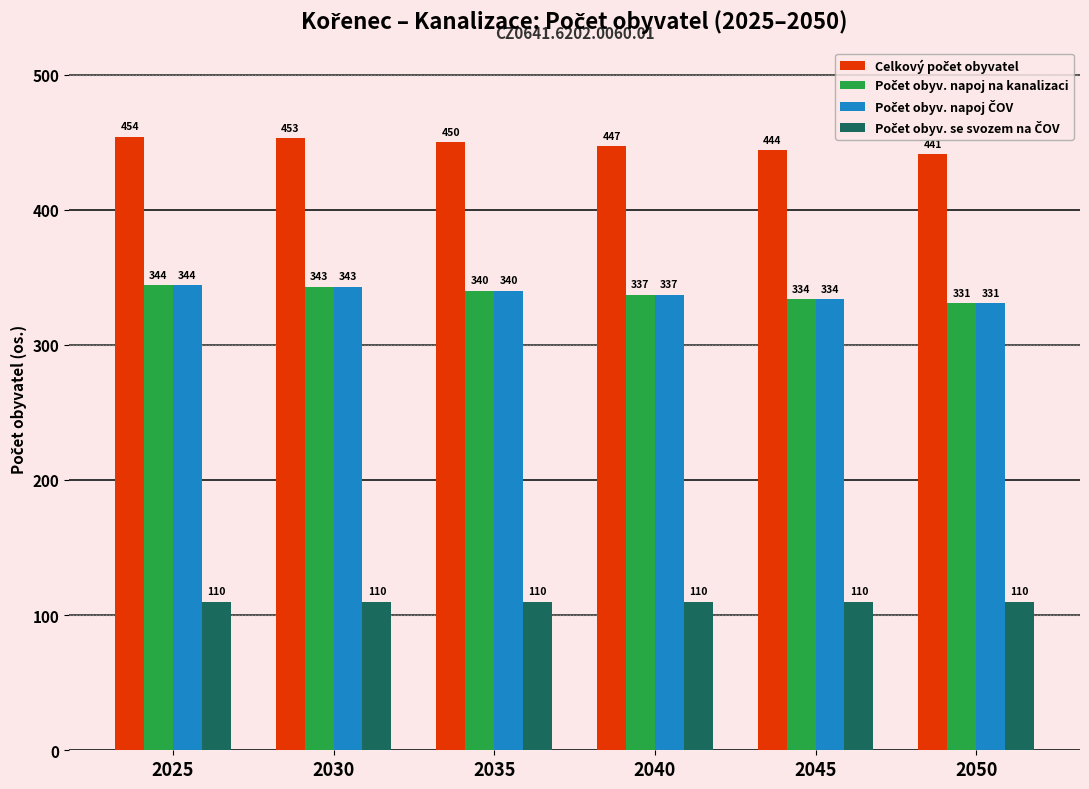

At how many categories does at least one series exceed 170?

6